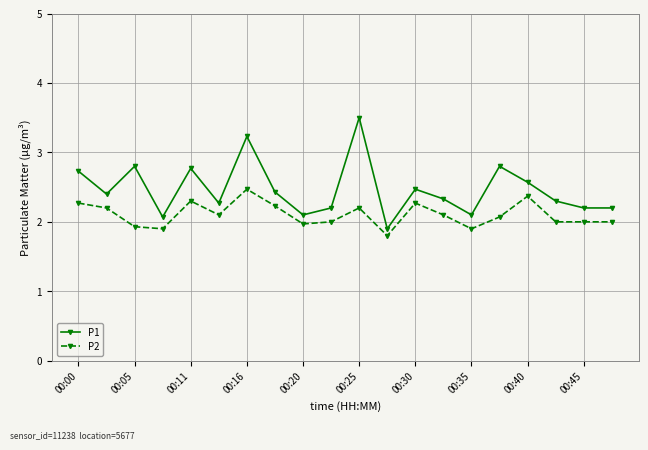

Reading right to left, transcribe all the data shown in this chart.

P1: 2.2	2.2	2.3	2.6	2.8	2.1	2.3	2.5	1.9	3.5	2.2	2.1	2.4	3.2	2.3	2.8	2.1	2.8	2.4	2.7
P2: 2.0	2.0	2.0	2.4	2.1	1.9	2.1	2.3	1.8	2.2	2.0	2.0	2.2	2.5	2.1	2.3	1.9	1.9	2.2	2.3